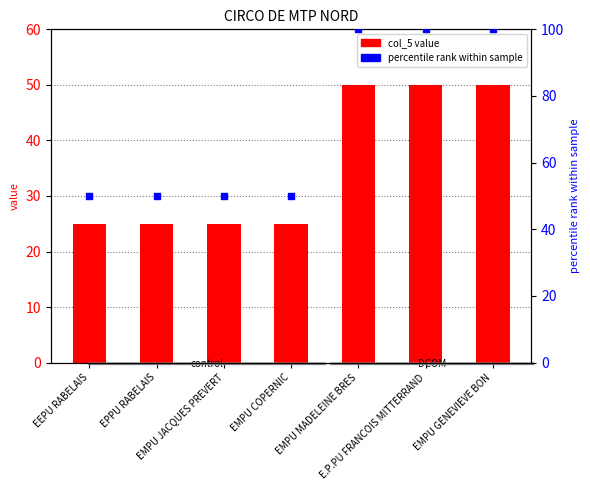

What is the total value across all series at EMPU JACQUES PREVERT?

75